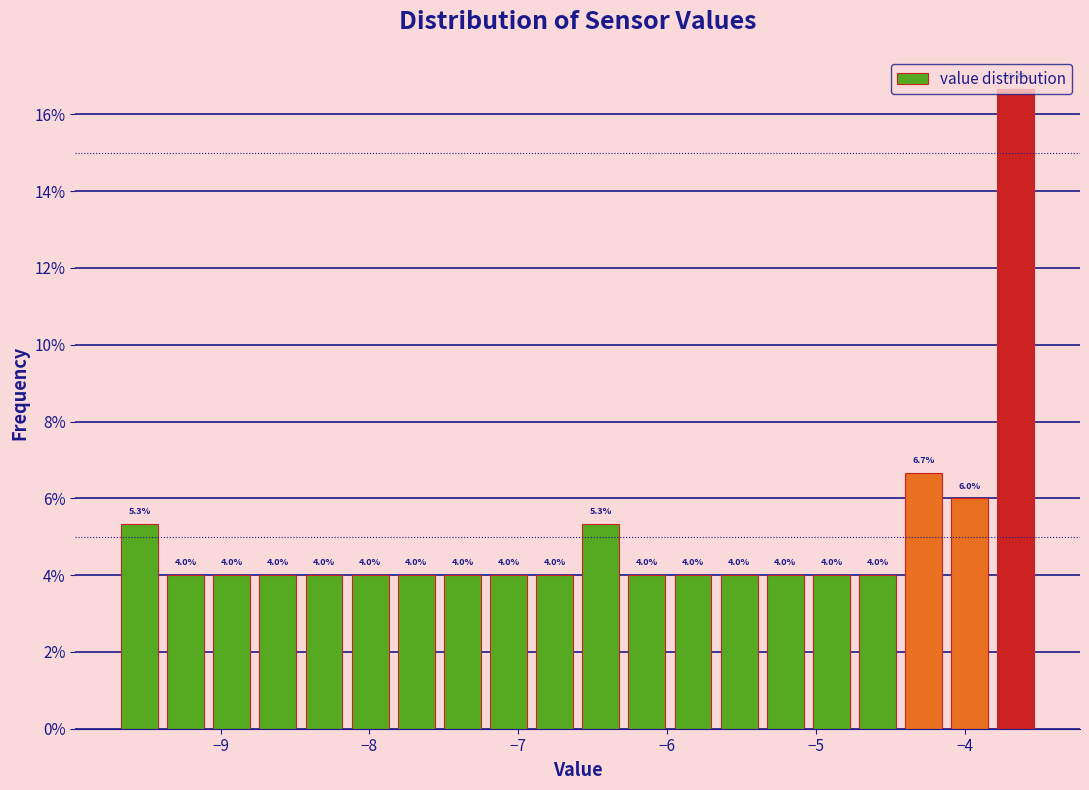

Read against the x-axis, roughly where is the centre of the tallest bar?

-3.7